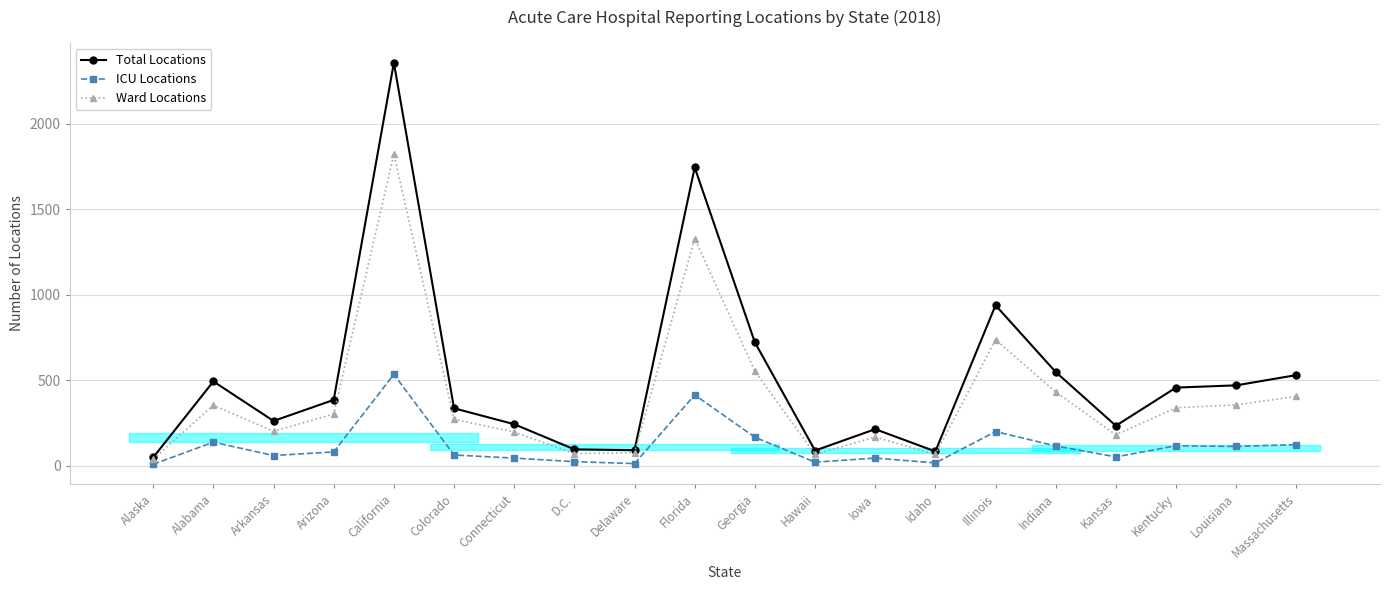

How many data points in Ward Locations are less than 304?

10